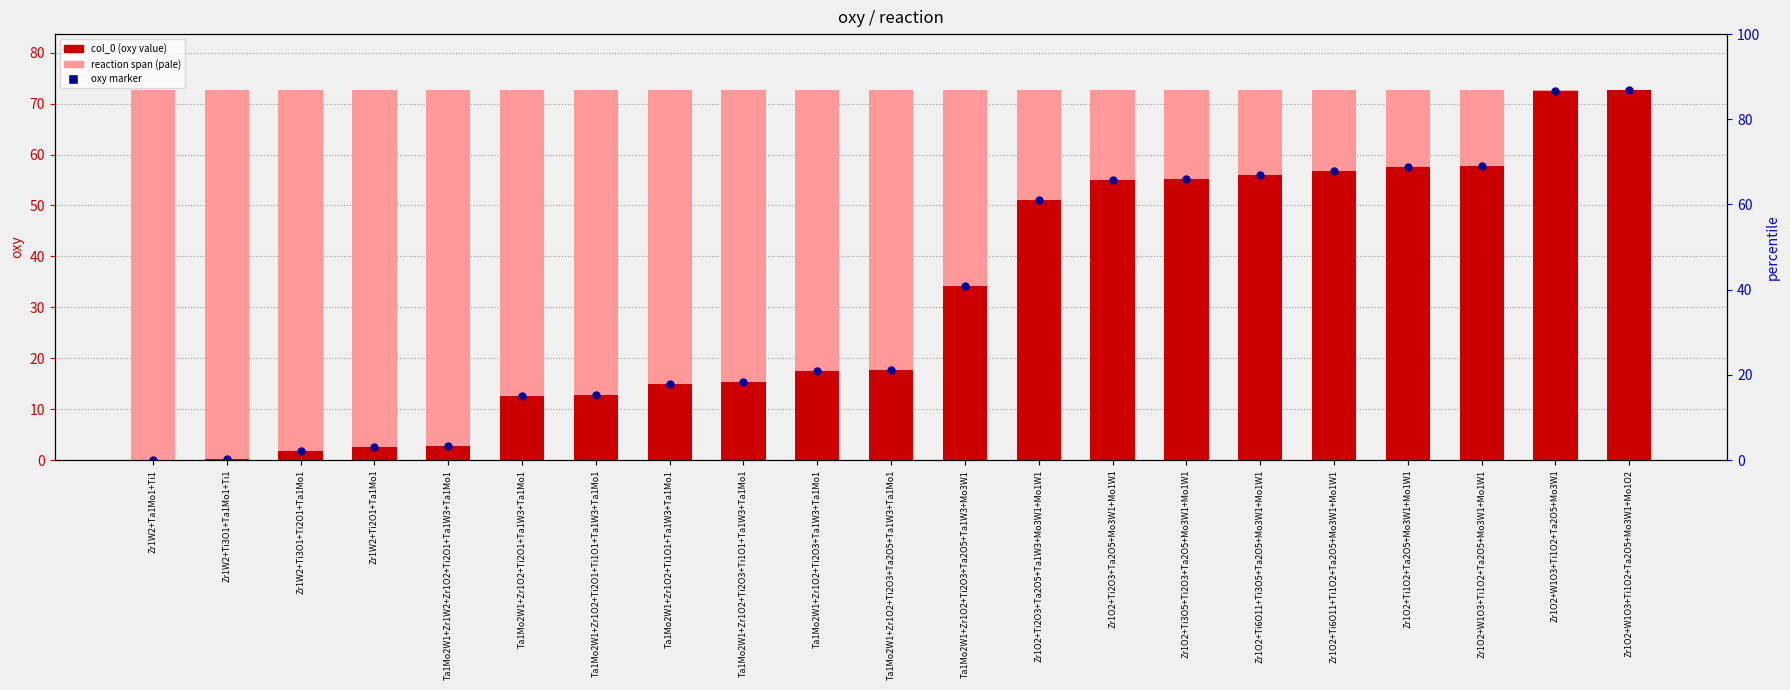

What is the total value across all series at Ta1Mo2W1+Zr1O2+Ti2O3+Ti1O1+Ta1W3+Ta1Mo1?

103.2